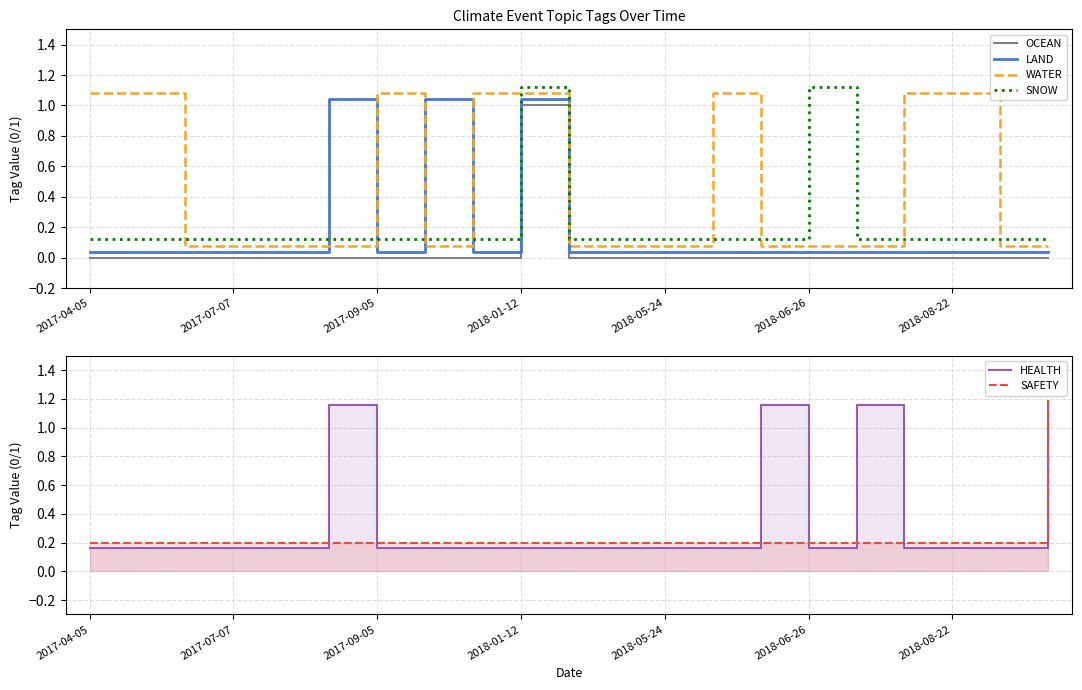

How many intersections are there between OCEAN and HEALTH?

2